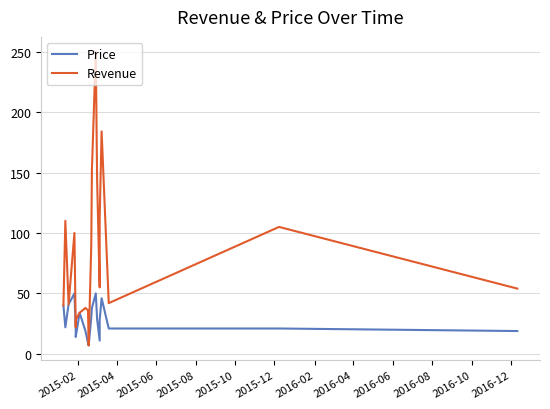

True or false: Price and Revenue cross at least once.

False